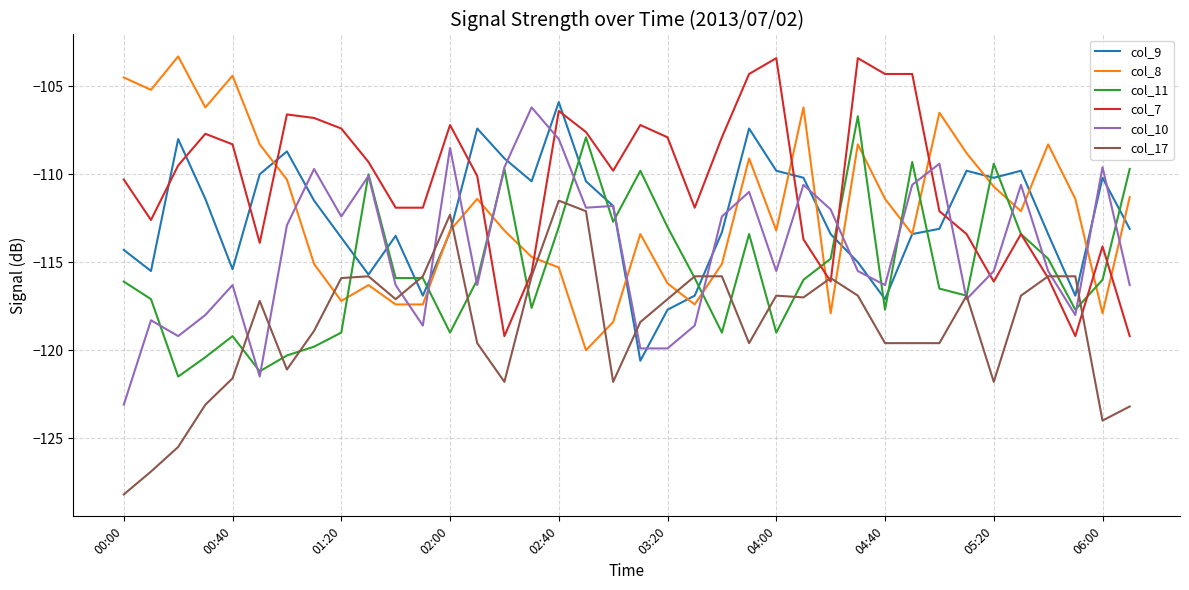

Which series has the largest total across all categories?

col_7